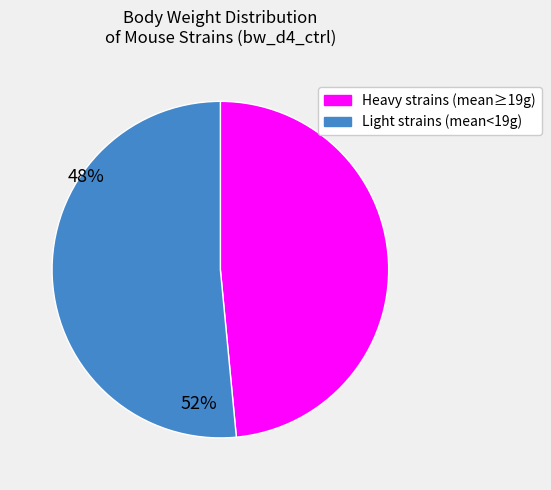

The Heavy strains (mean≥19g) slice represents 48% of the pie. True or false?

True